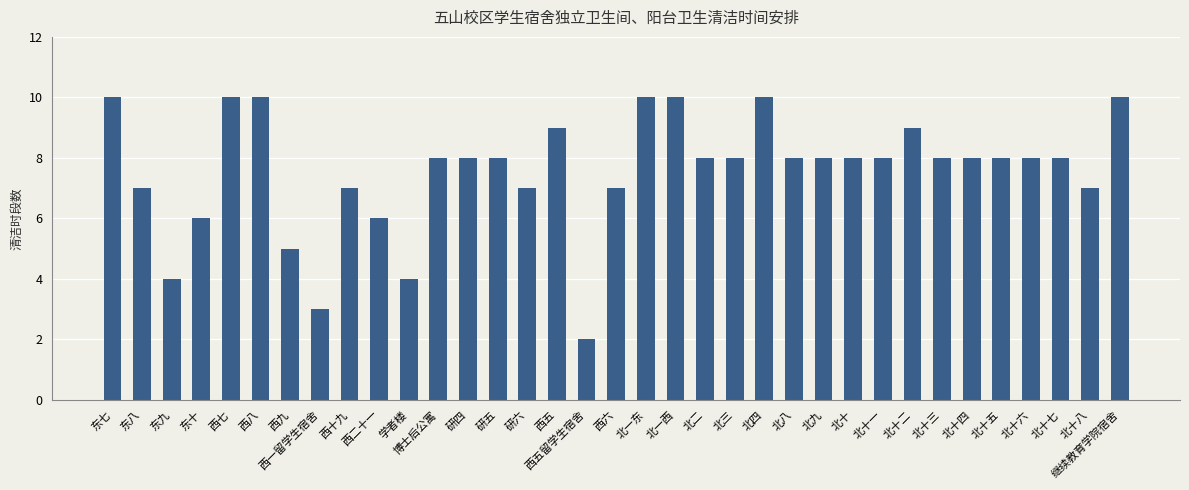

The chart shows a value of 7 at 东八. True or false?

True